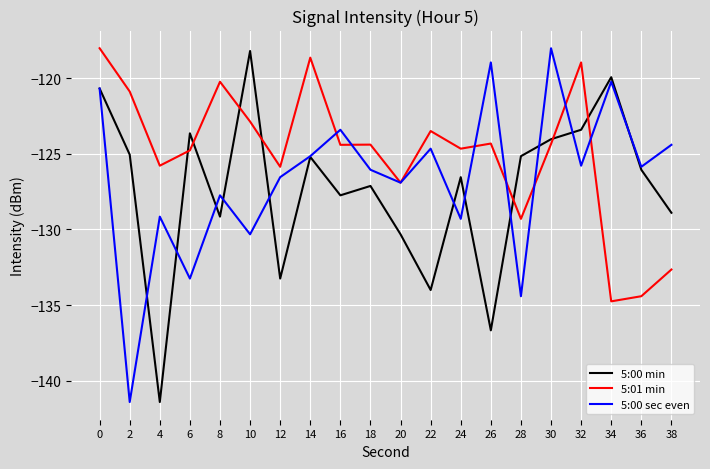

The 5:00 min series shows -118.2 at 10. True or false?

True